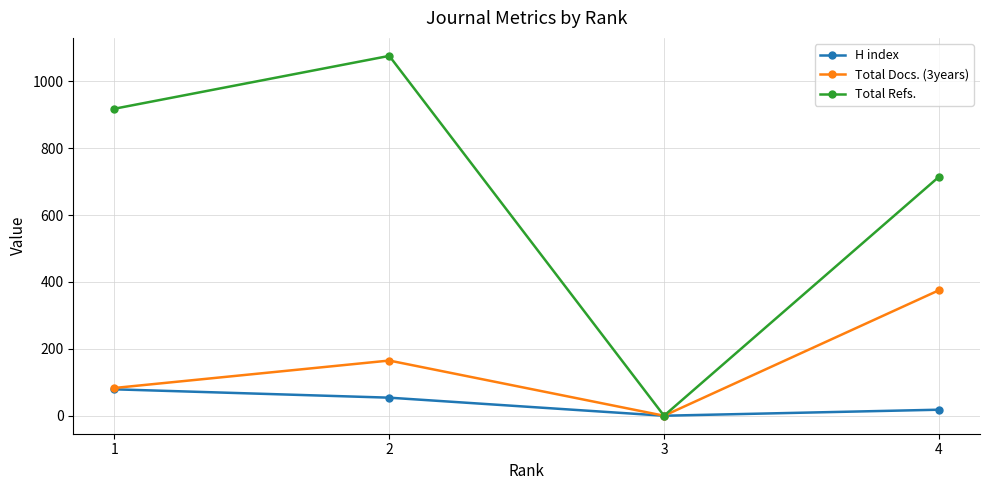

Reading left to right, what are all the values shown in this chart?

H index: 79	54	0	18
Total Docs. (3years): 83	165	0	375
Total Refs.: 918	1076	0	714